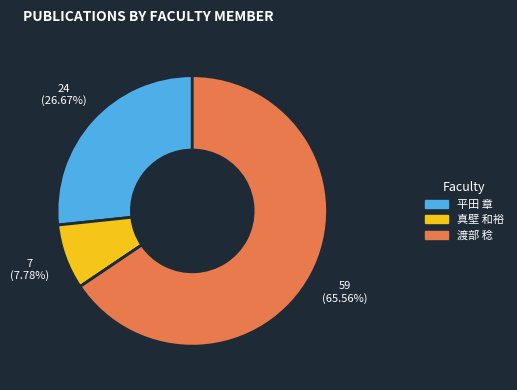

Is there a majority slice in this chart?

Yes